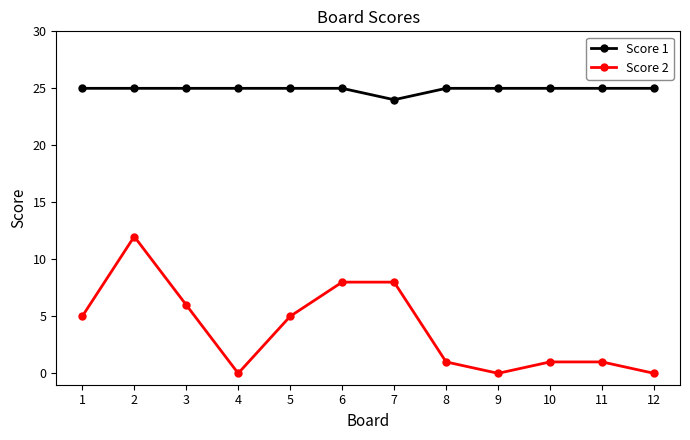

True or false: Score 1 and Score 2 intersect in this chart.

False